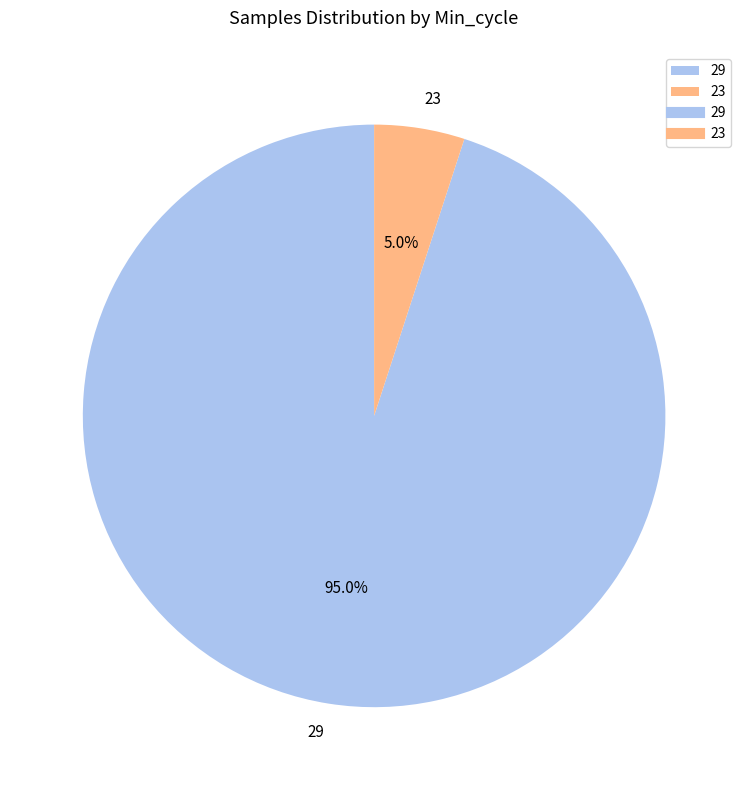

Between 29 and 23, which is larger?

29